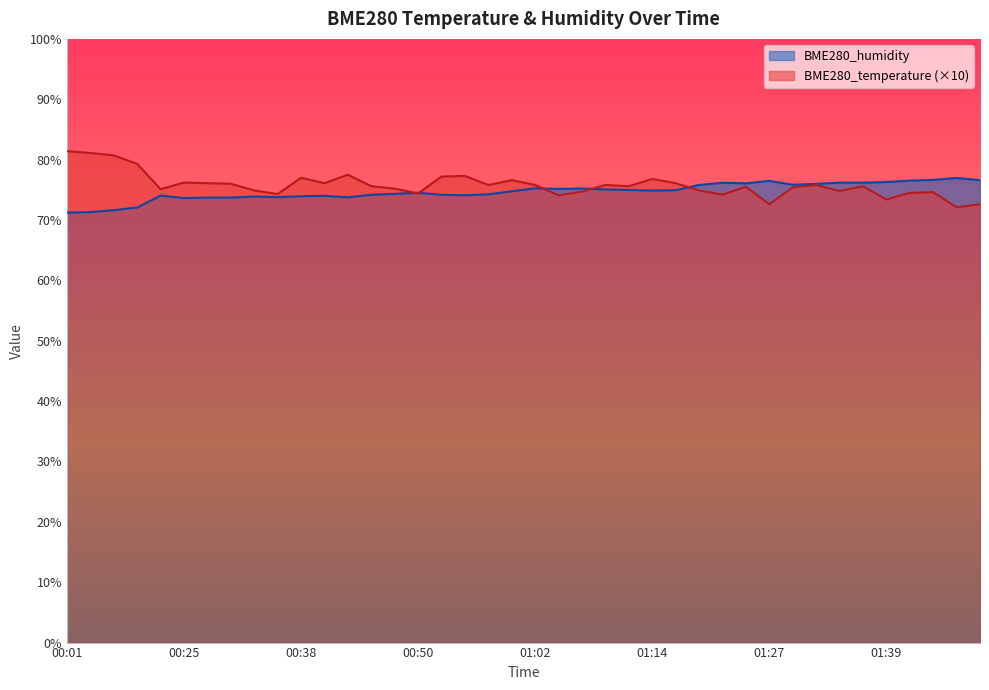

Which series has the largest total across all categories?

BME280_temperature (×10)